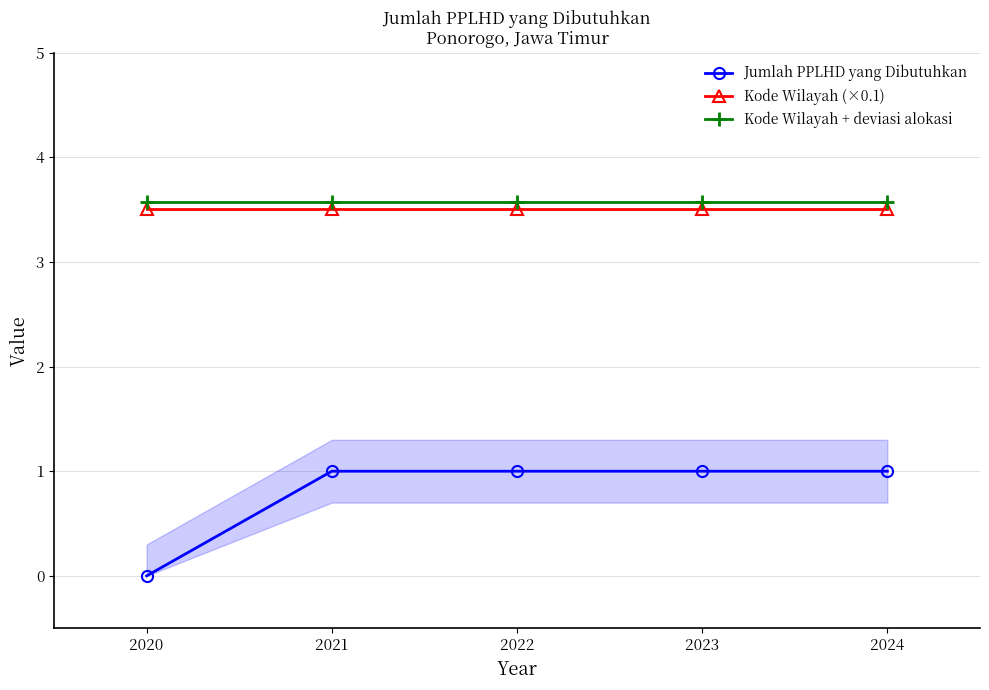

Is this an area chart (filled region under the line)?

No